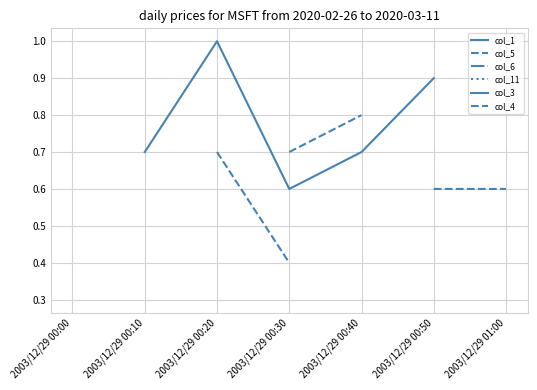

Is the value of col_6 at 2003/12/29 00:50 greater than the value of col_5 at 2003/12/29 00:40?

No